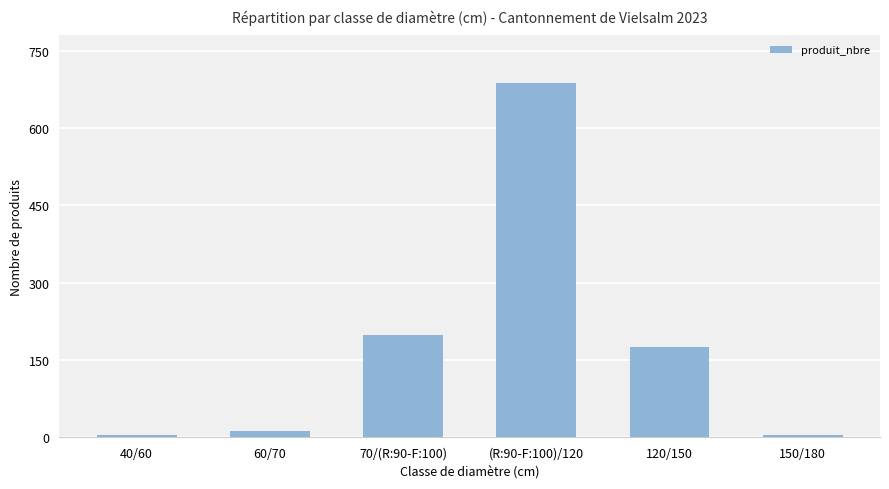

Are the bars grouped side by side (vs. stacked)?

No